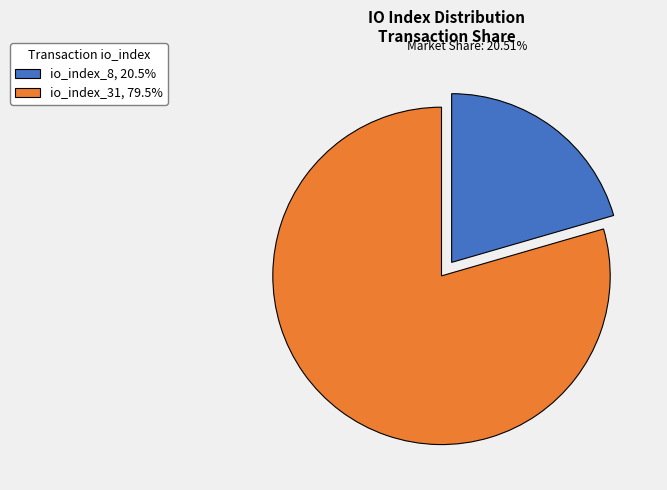

Does any single category account for the majority?

Yes